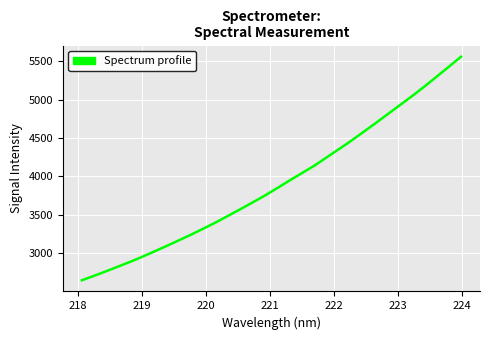

What is the minimum value shown in the chart?

2646.9